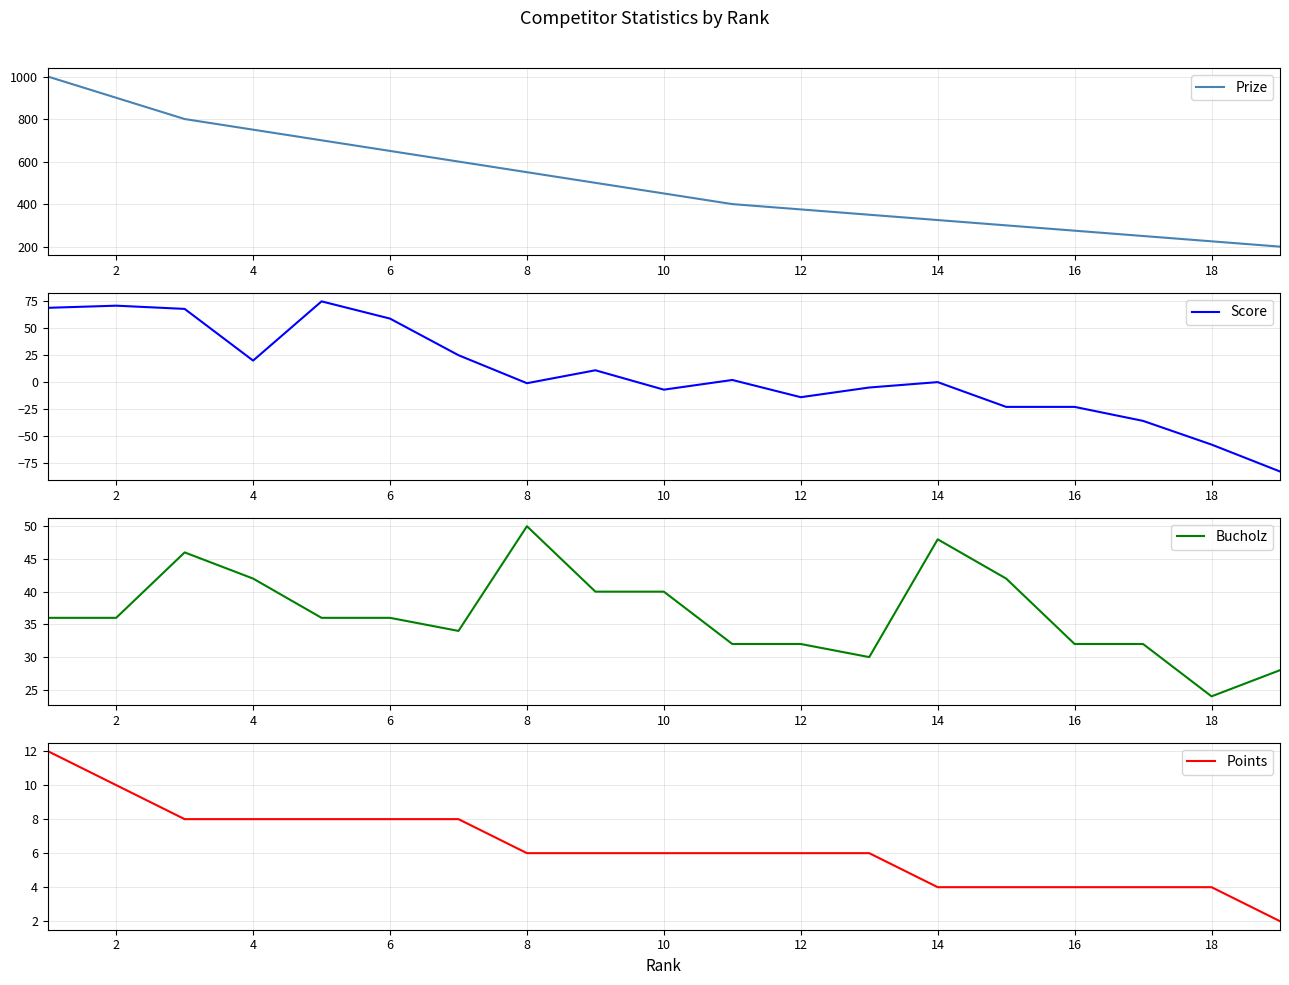

True or false: Prize and Bucholz cross at least once.

False